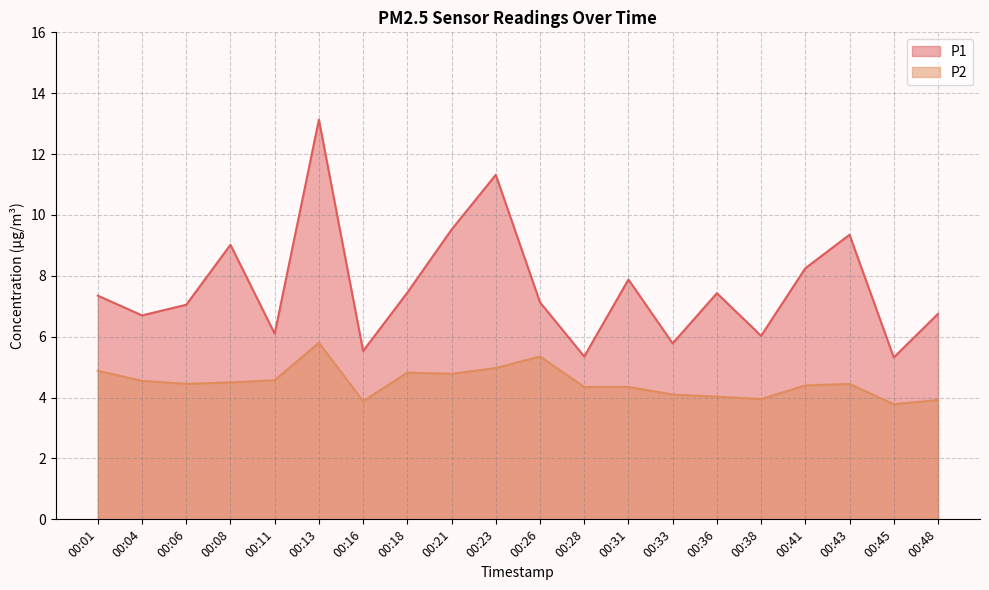

Reading left to right, what are all the values shown in this chart?

P1: 7.3	6.7	7.0	9.0	6.1	13.1	5.5	7.5	9.5	11.3	7.1	5.3	7.9	5.8	7.4	6.0	8.2	9.3	5.3	6.8
P2: 4.9	4.5	4.5	4.5	4.6	5.8	3.9	4.8	4.8	5.0	5.3	4.3	4.3	4.1	4.0	4.0	4.4	4.5	3.8	3.9